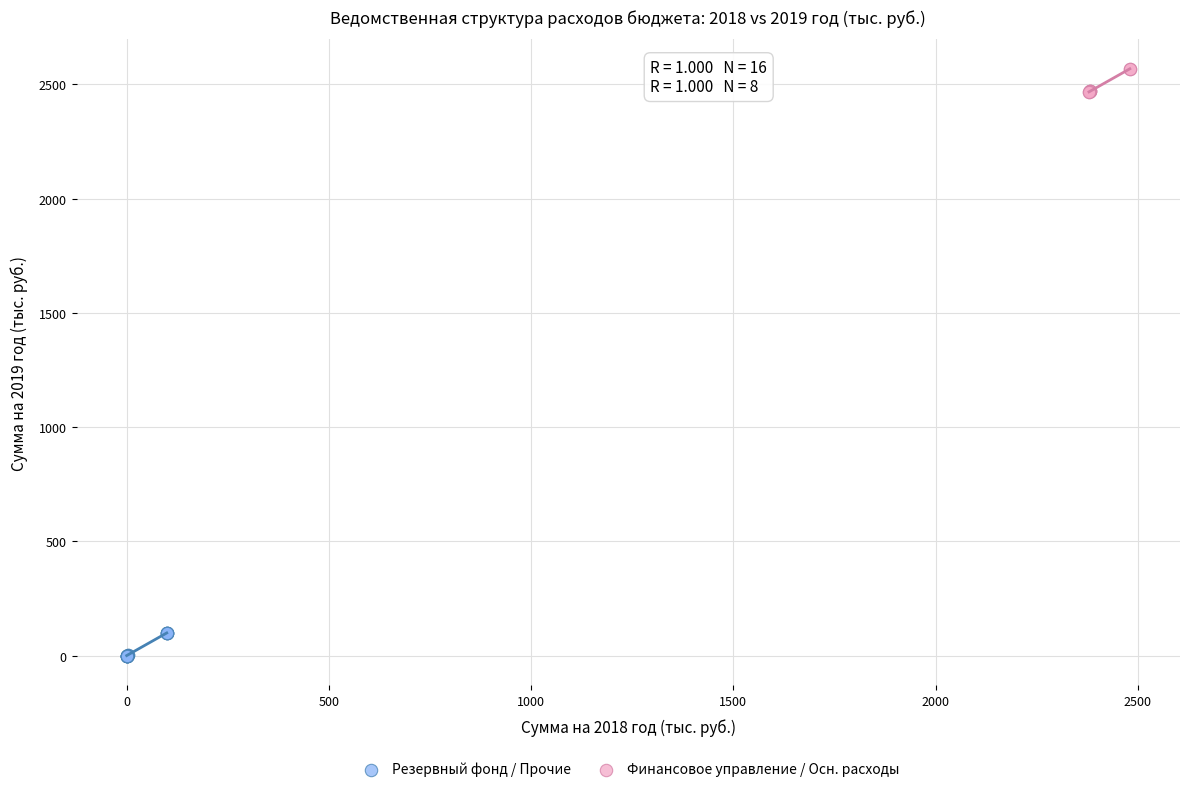

Which series reaches the minimum Y coordinate?

Резервный фонд / Прочие